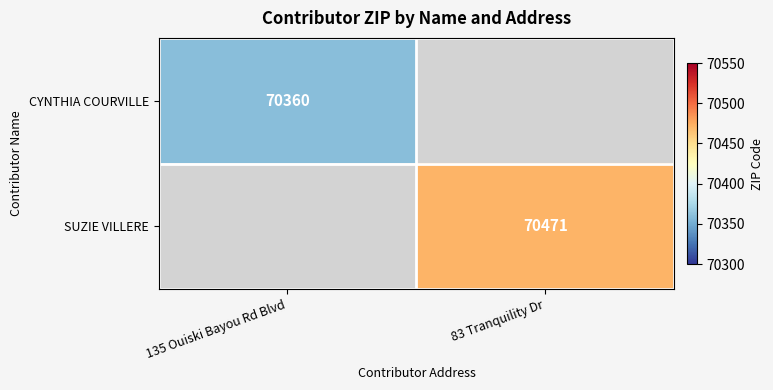

What is the greatest value displayed?

70471